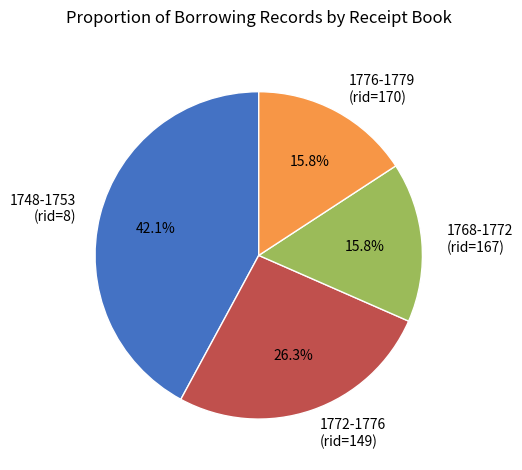

Is it true that 1748-1753 (rid=8) is 42% of the pie?

True